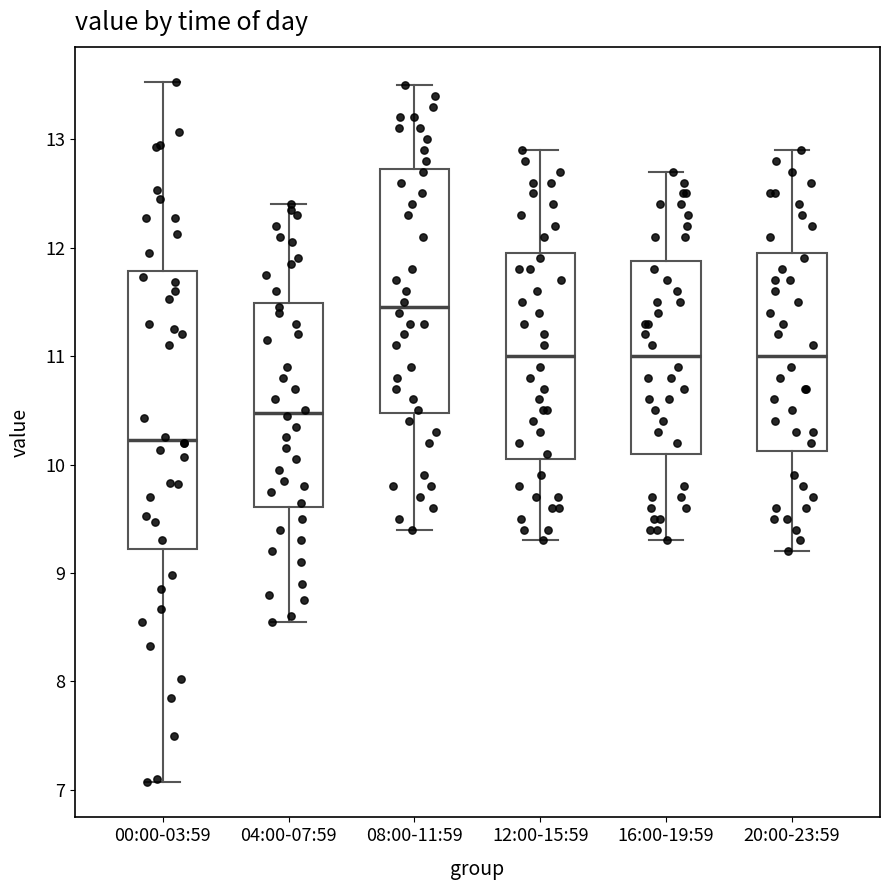

Reading left to right, read every box against the y-axis: the position of its median line, the range the box covers, and the ends of its whiskers. The values are not printed on the chart, so give them approximately, as read against the axis.

00:00-03:59: median 10.2, box 9.2 to 11.8, whiskers 7.1 to 13.5
04:00-07:59: median 10.5, box 9.6 to 11.5, whiskers 8.6 to 12.4
08:00-11:59: median 11.5, box 10.5 to 12.7, whiskers 9.4 to 13.5
12:00-15:59: median 11.0, box 10.1 to 12.0, whiskers 9.3 to 12.9
16:00-19:59: median 11.0, box 10.1 to 11.9, whiskers 9.3 to 12.7
20:00-23:59: median 11.0, box 10.1 to 12.0, whiskers 9.2 to 12.9